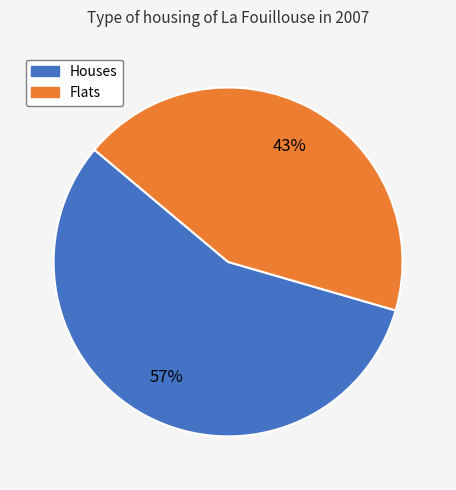

Combined, do Houses and Flats account for over 50%?

Yes